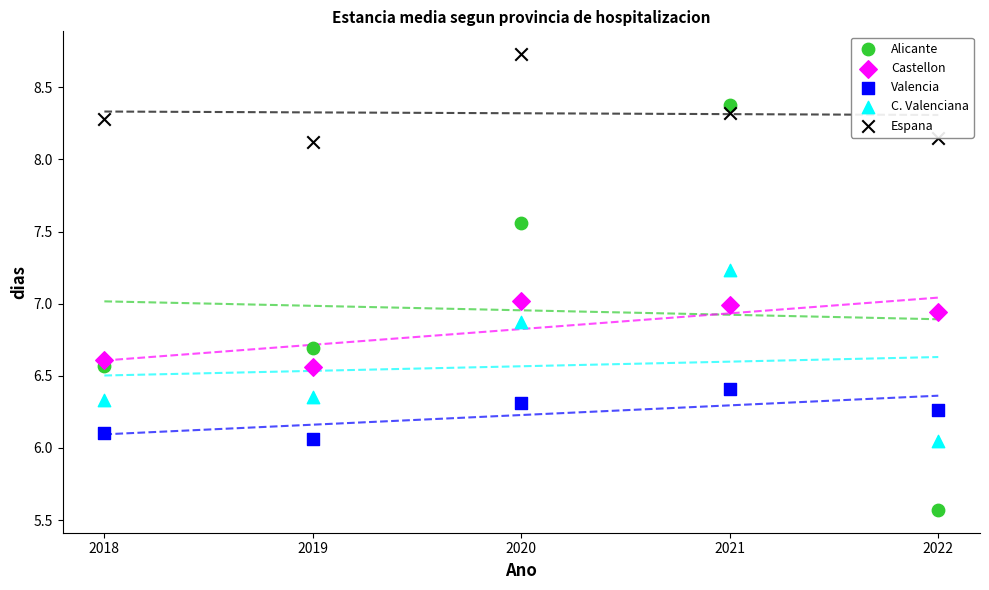

Which series reaches the maximum Y coordinate?

Espana